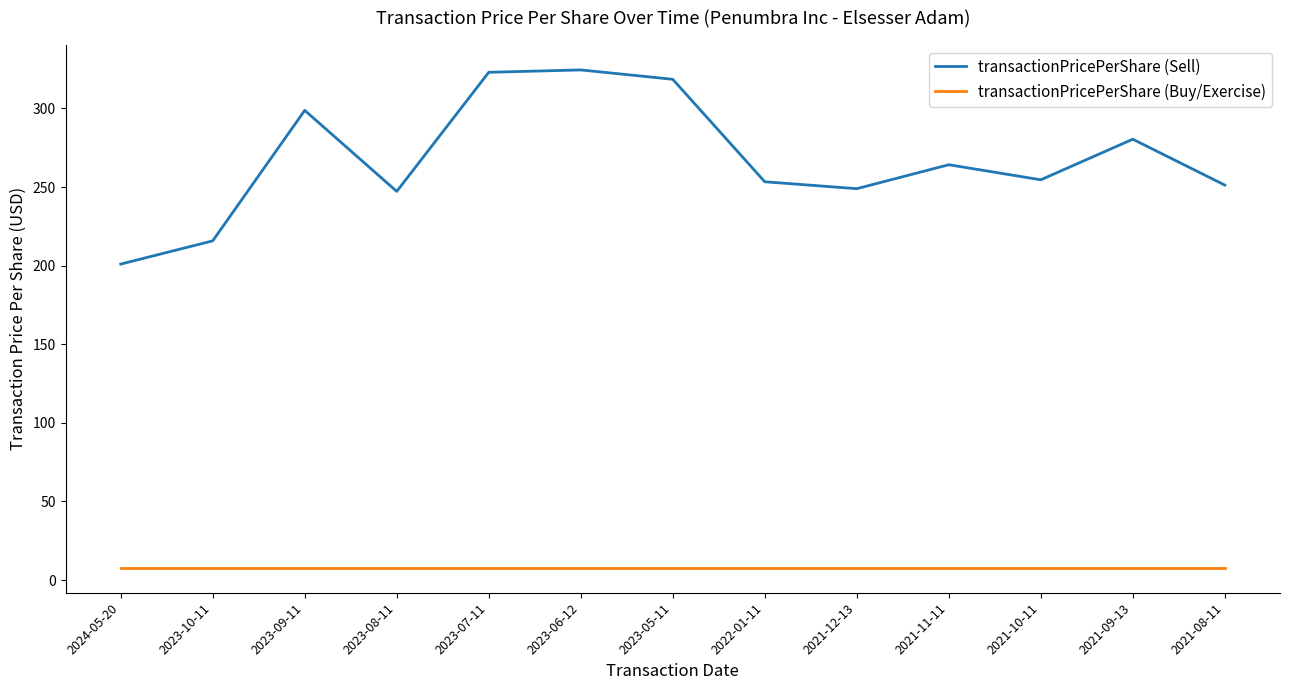

True or false: transactionPricePerShare (Buy/Exercise) and transactionPricePerShare (Sell) intersect in this chart.

False